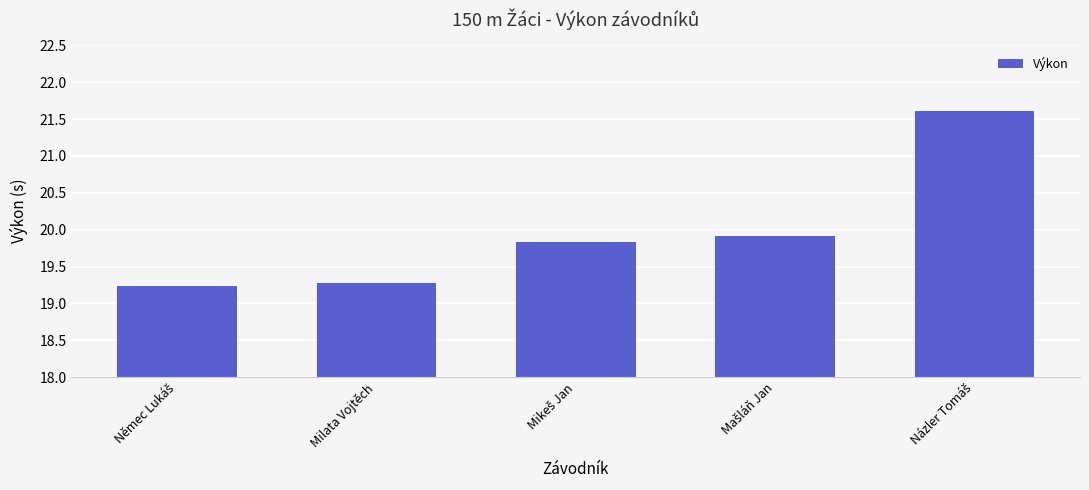

What is the label of the 2nd bar from the left?

Milata Vojtěch